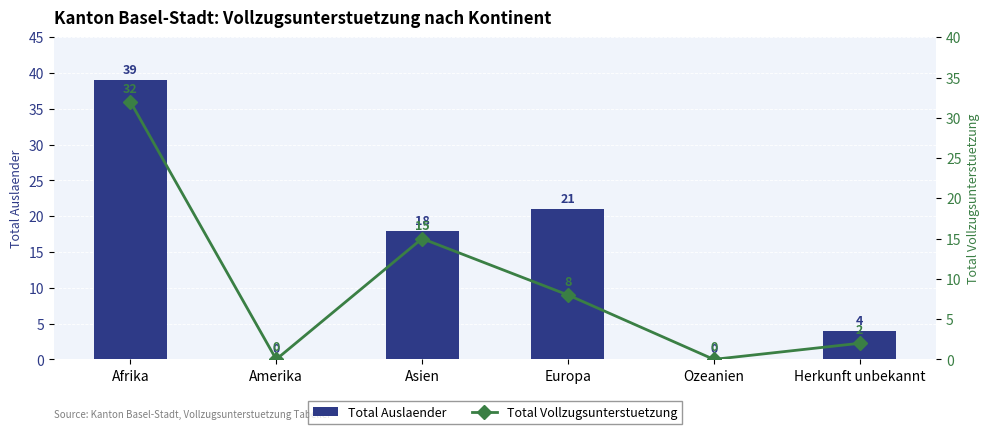

What are all the series names shown in the legend?

Total Auslaender, Total Vollzugsunterstuetzung